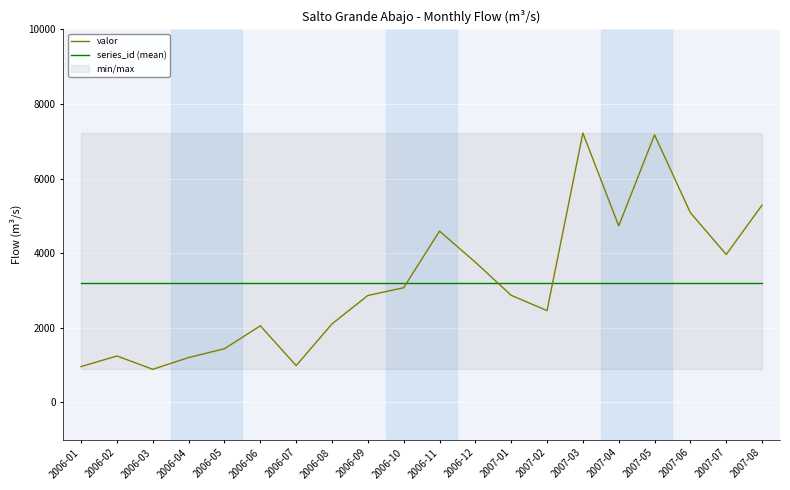

At how many categories does at least one series exceed 1597?

20